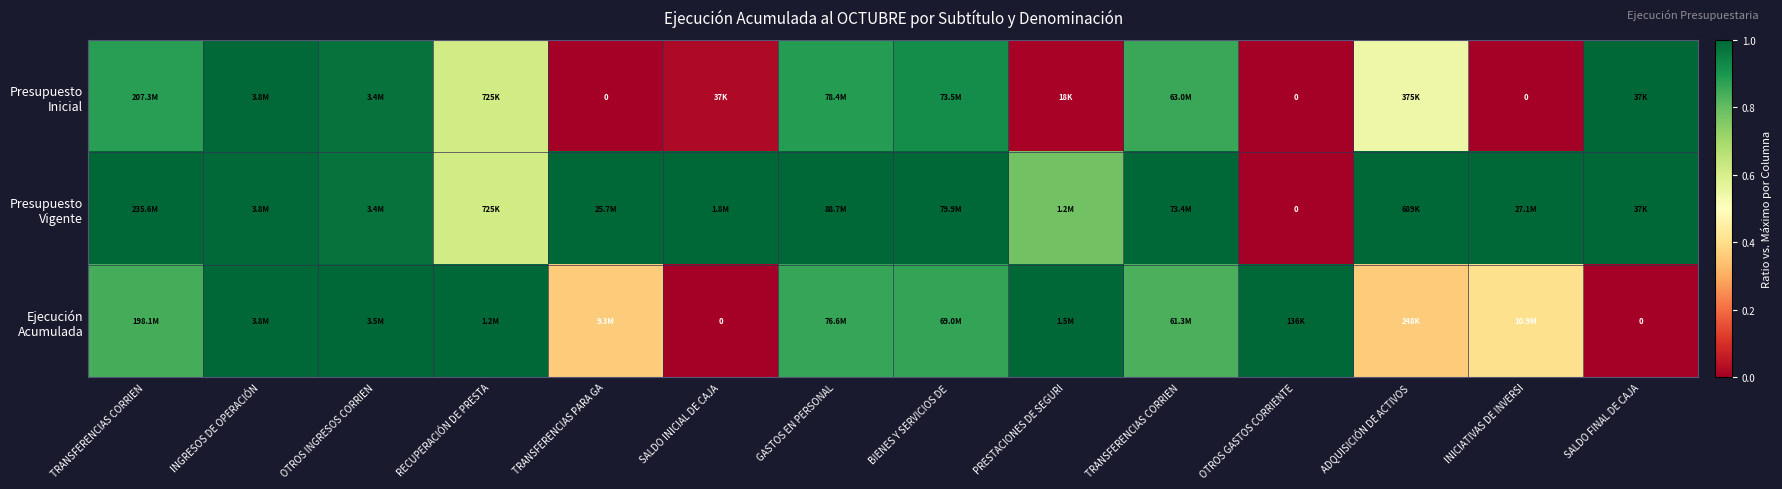

Which series has the largest total across all categories?

Presupuesto Vigente